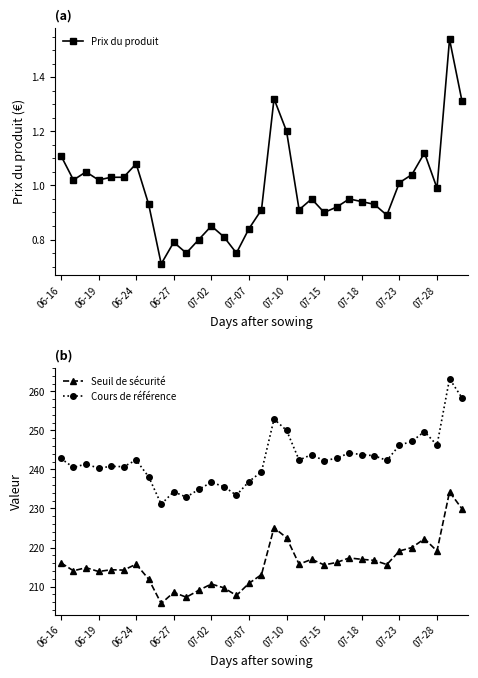

What is the highest value of the Seuil de sécurité series?

234.2